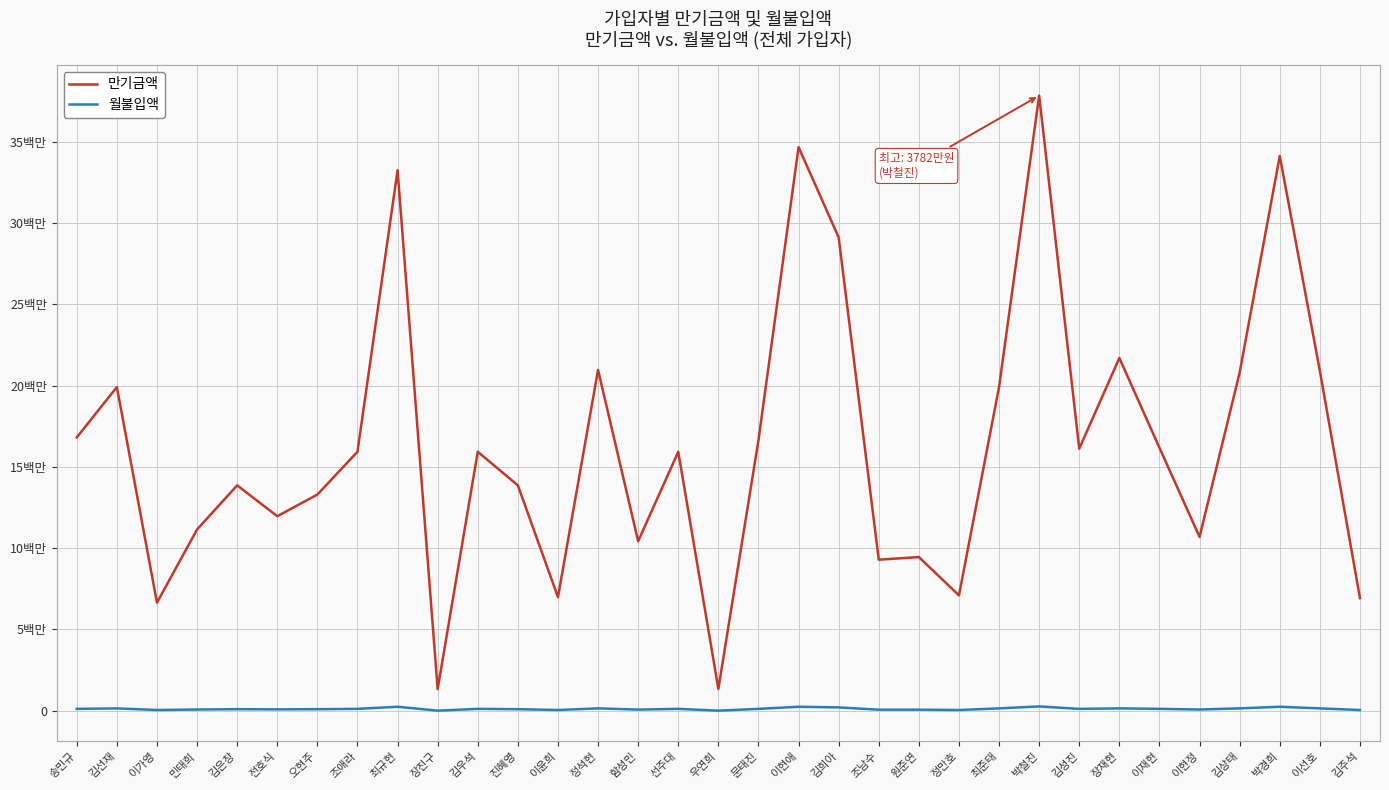

Reading left to right, transcribe all the data shown in this chart.

만기금액: 16811000	19908000	6648000	11149000	13863000	11965000	13295000	15927000	33236000	1335000	15927000	13863000	6988000	20962000	10427000	15927000	1348000	16635000	34656000	29111000	9291000	9453000	7098000	19908000	37825000	16120000	21693000	16174000	10691000	20794000	34114000	20904000	6932000
월불입액: 120000	150000	50000	80000	100000	90000	100000	120000	250000	10000	120000	100000	50000	150000	75000	120000	10000	120000	250000	210000	70000	70000	50000	150000	270000	120000	150000	120000	80000	150000	250000	150000	50000